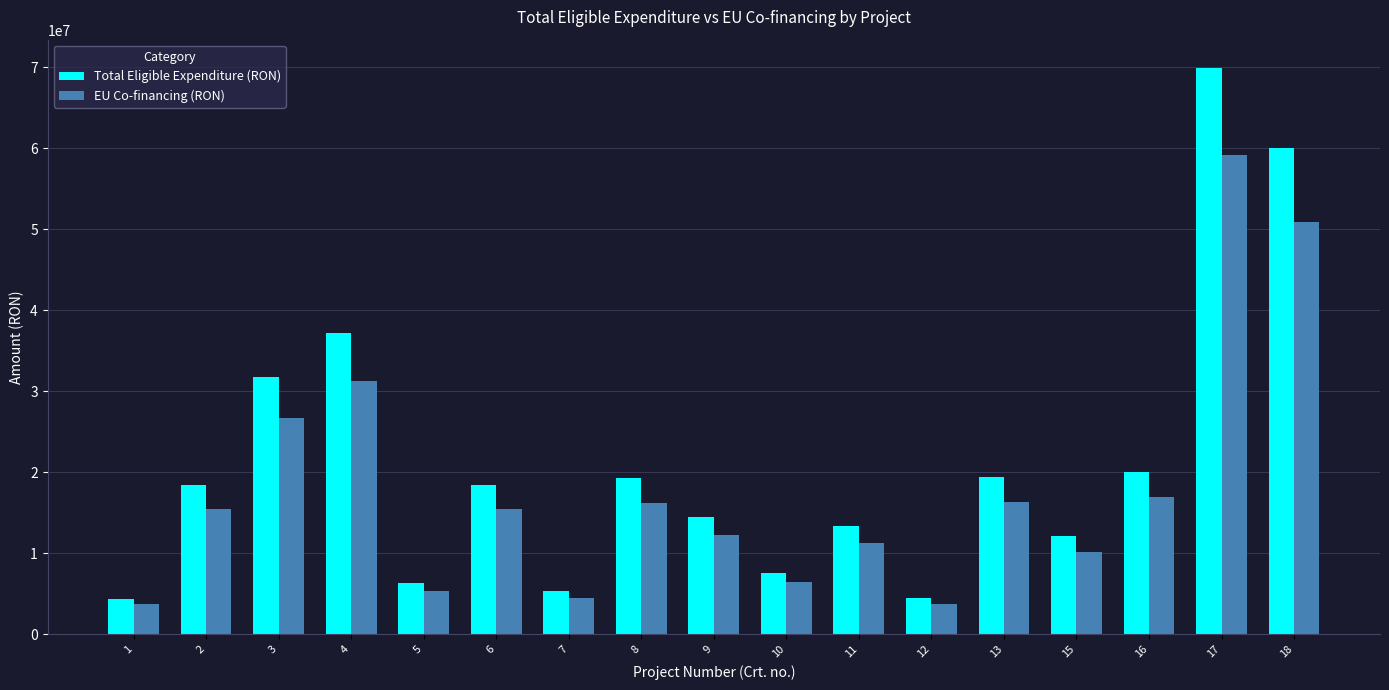

What is the value of the EU Co-financing (RON) bar at the 15th from the left?

16942400.0